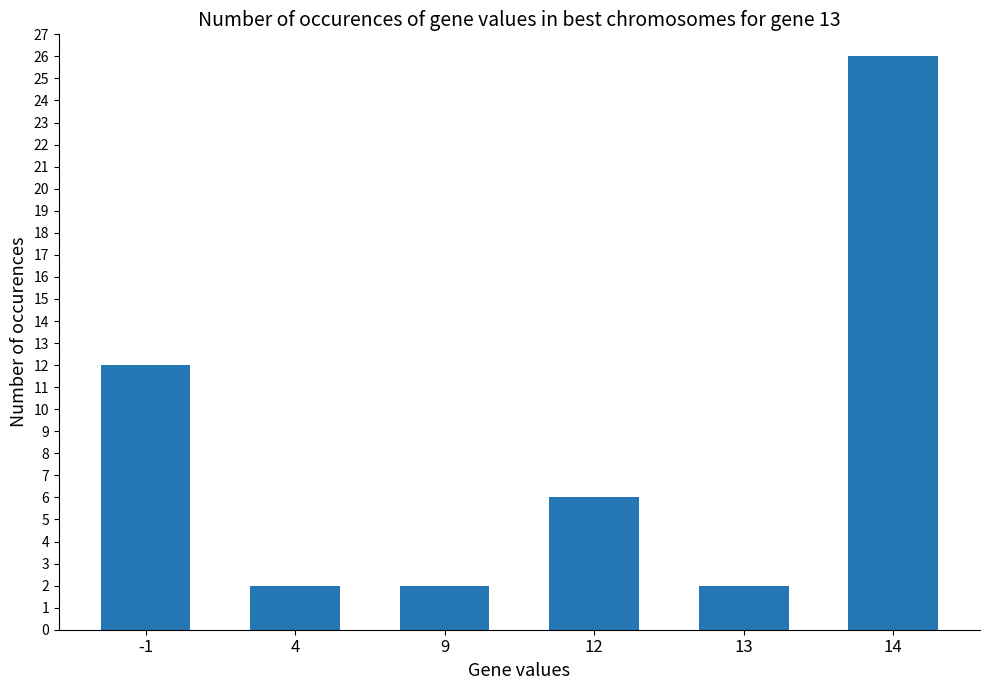

What is the sum of all values?

50